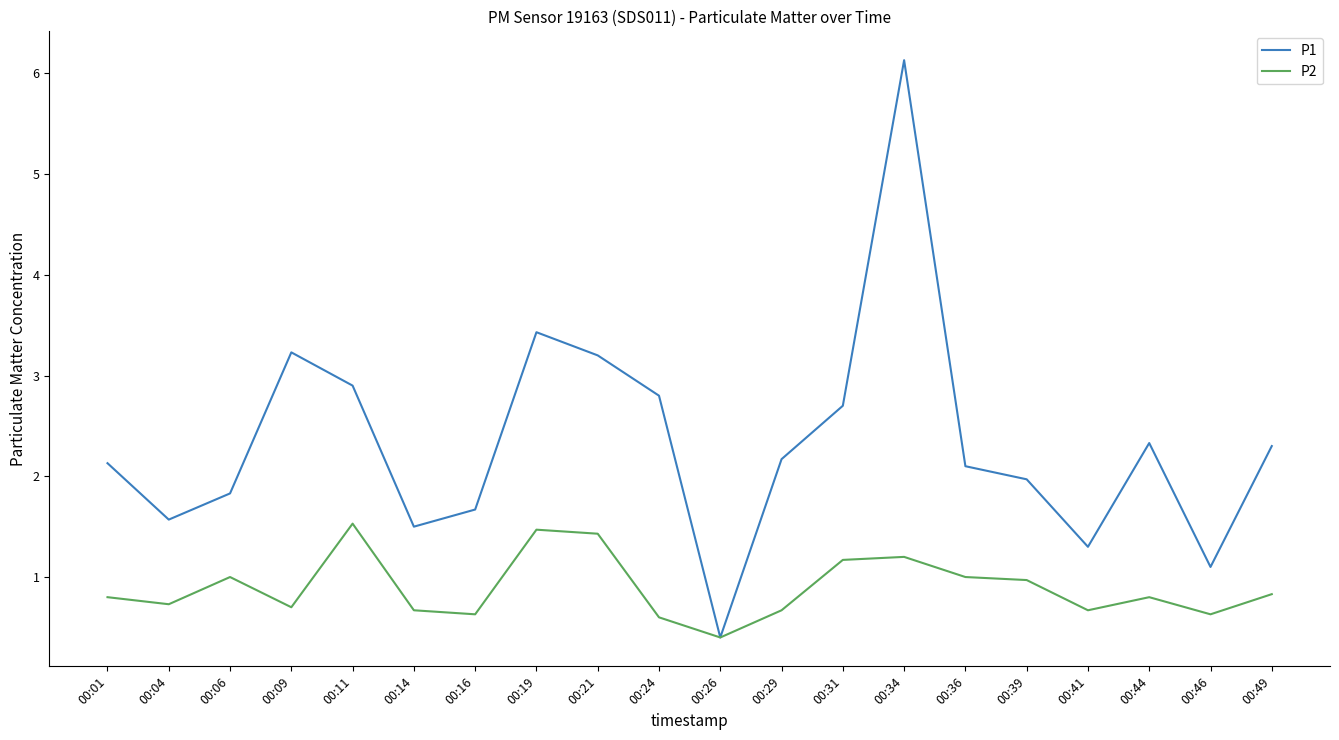

Does the chart have visible grid lines?

No